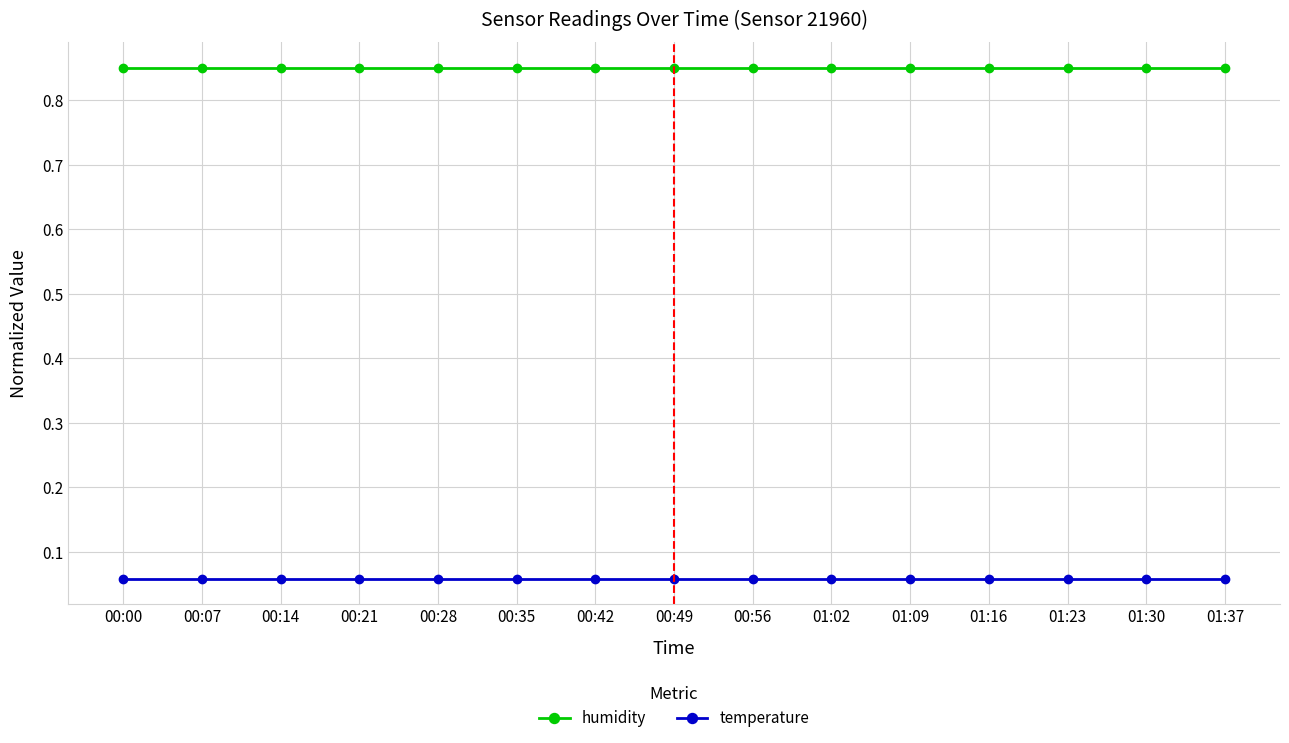

True or false: temperature has a value of 0.0 at 00:07.

False